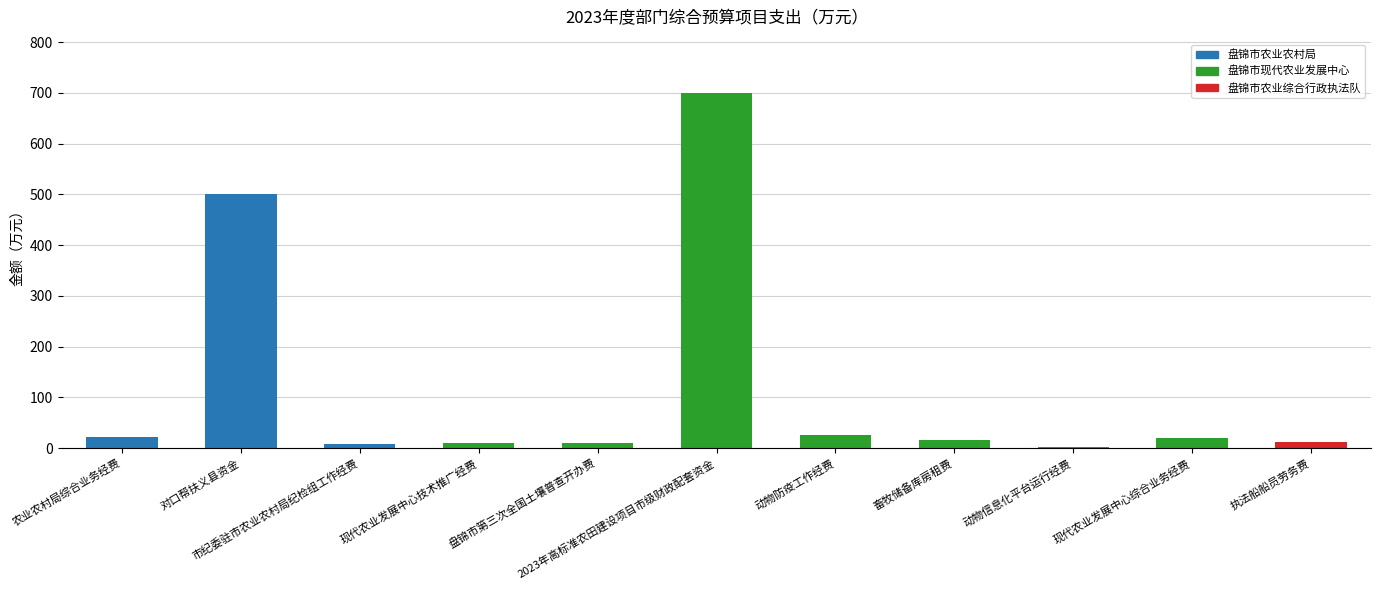

Does the chart contain stacked bars?

No